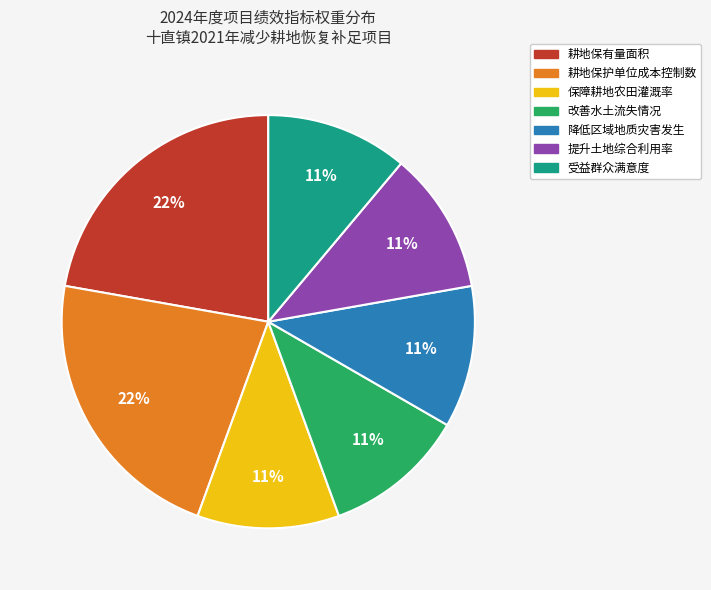

Does 受益群众满意度 represent more than half of the total?

No